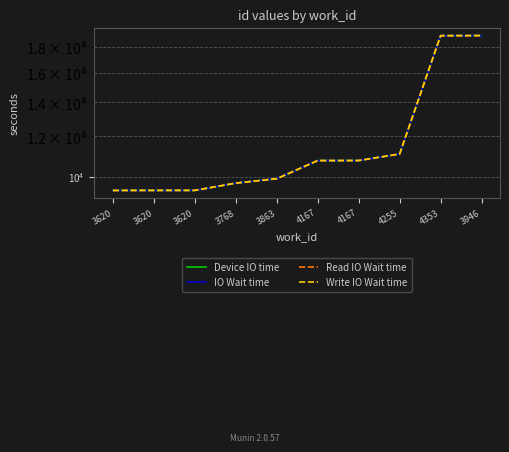

Where does the Read IO Wait time series first go above 10761?

4167